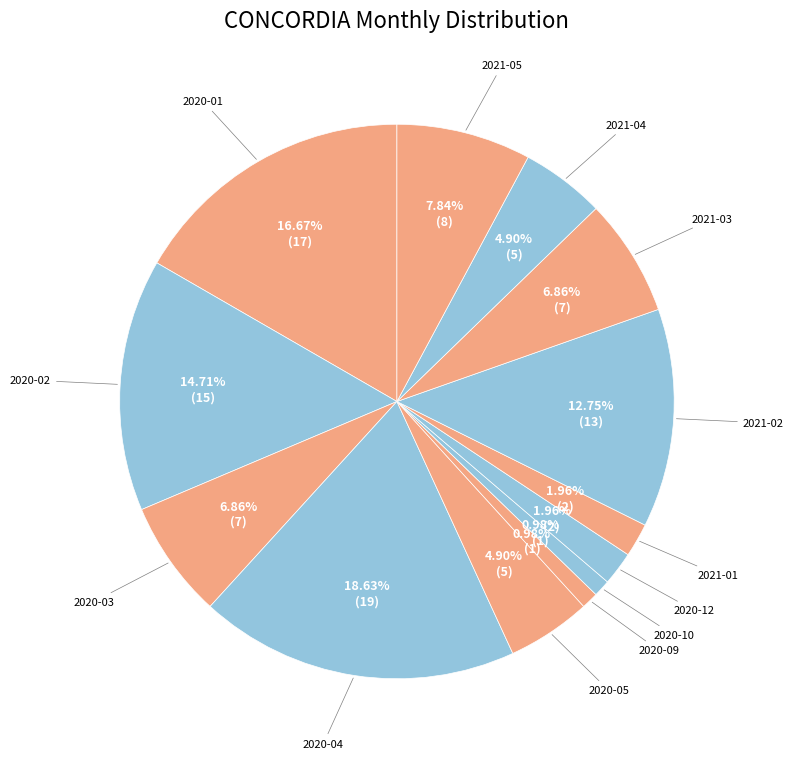

Is there a majority slice in this chart?

No